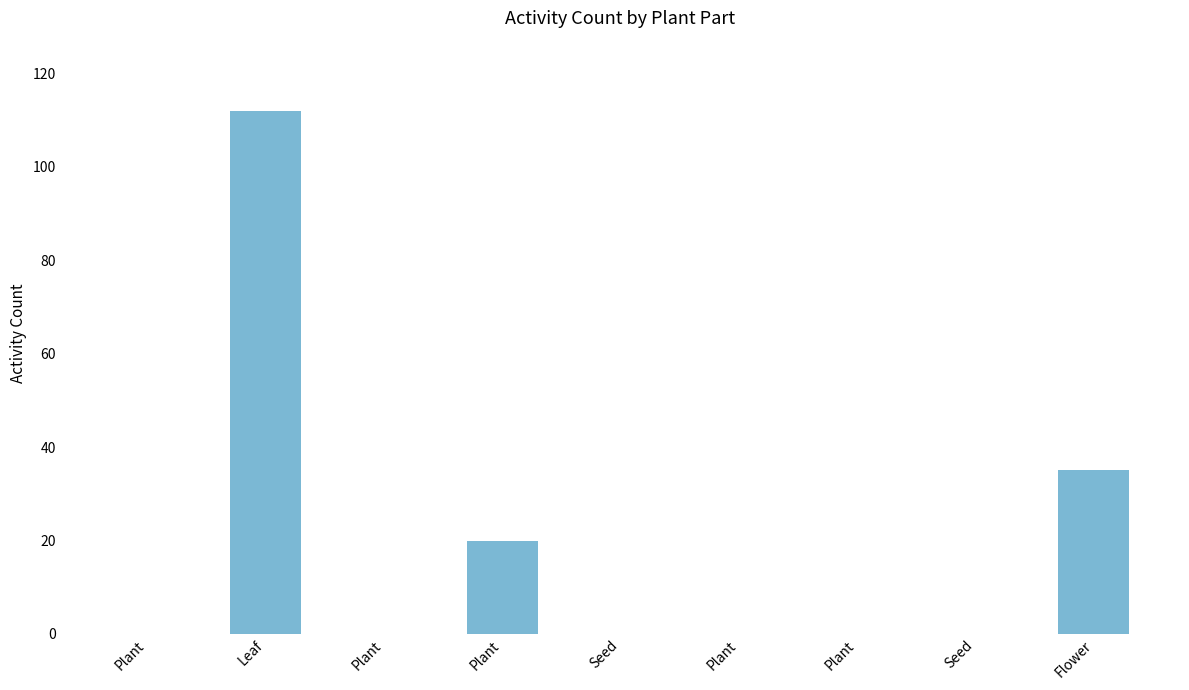

Are the bars horizontal?

No